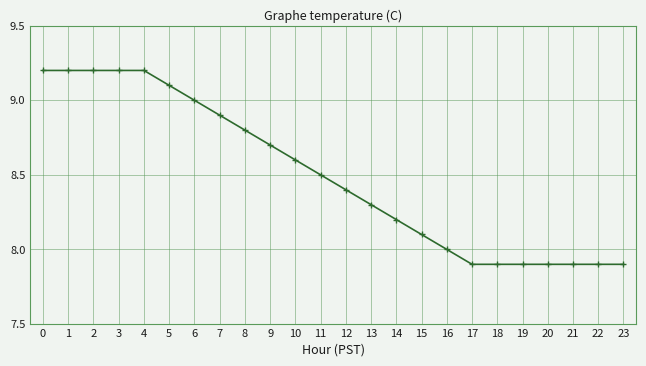

How many lines are shown in the chart?

1